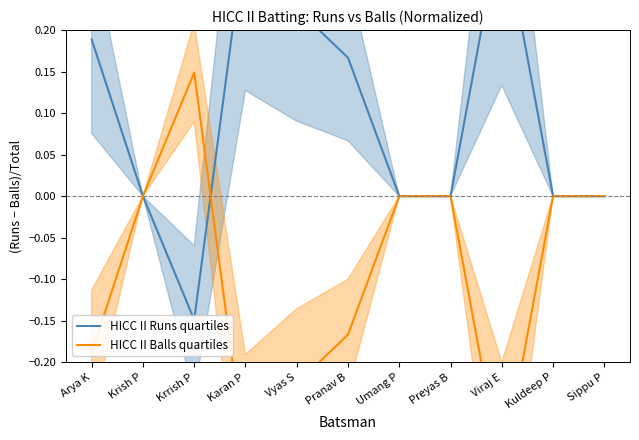

What position from the left is Krrish P?

3